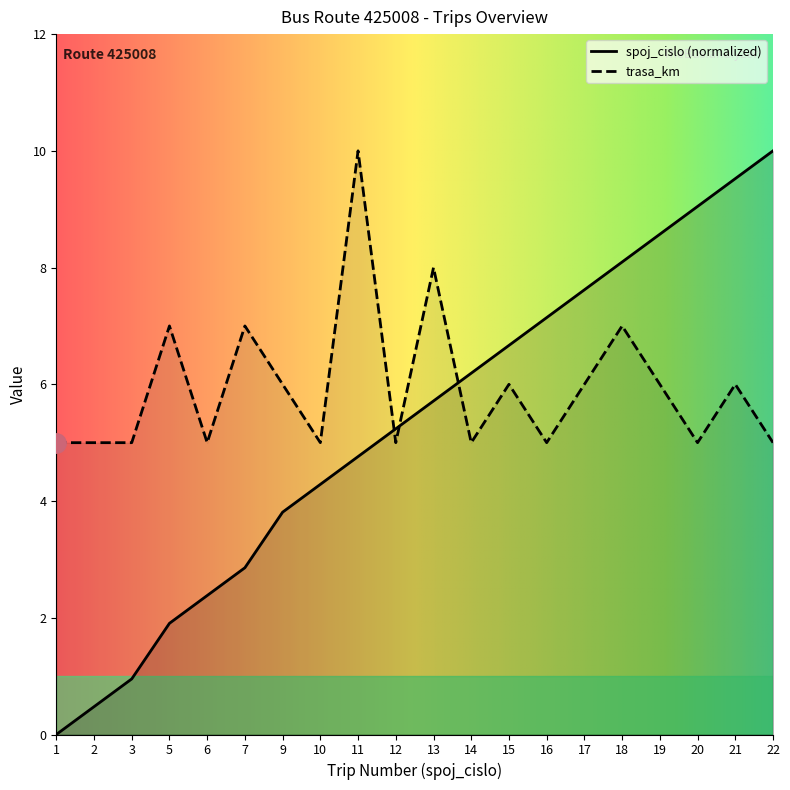

What is the difference between the maximum and minimum values in the trasa_km series?

5.0